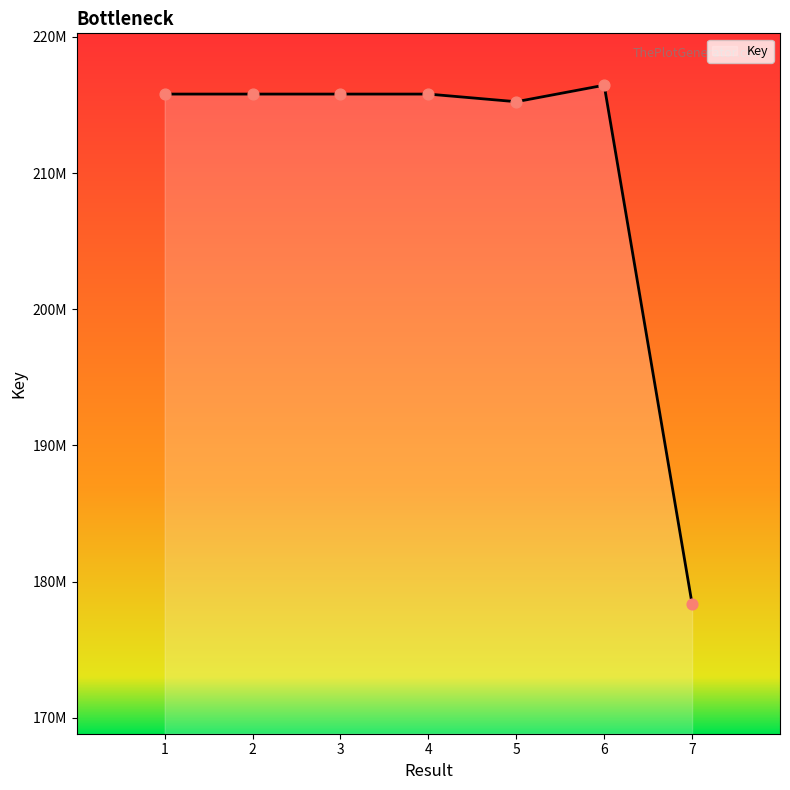

What is the change in value from 1 to 7?

-37450889